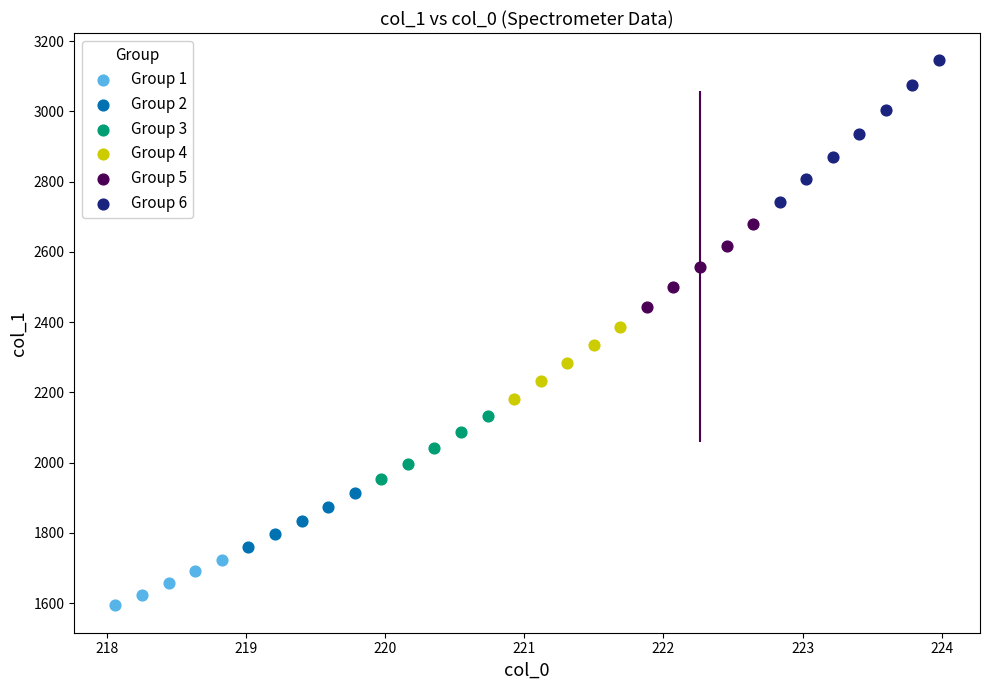

Which series has the largest Y range (max minus min)?

Group 6